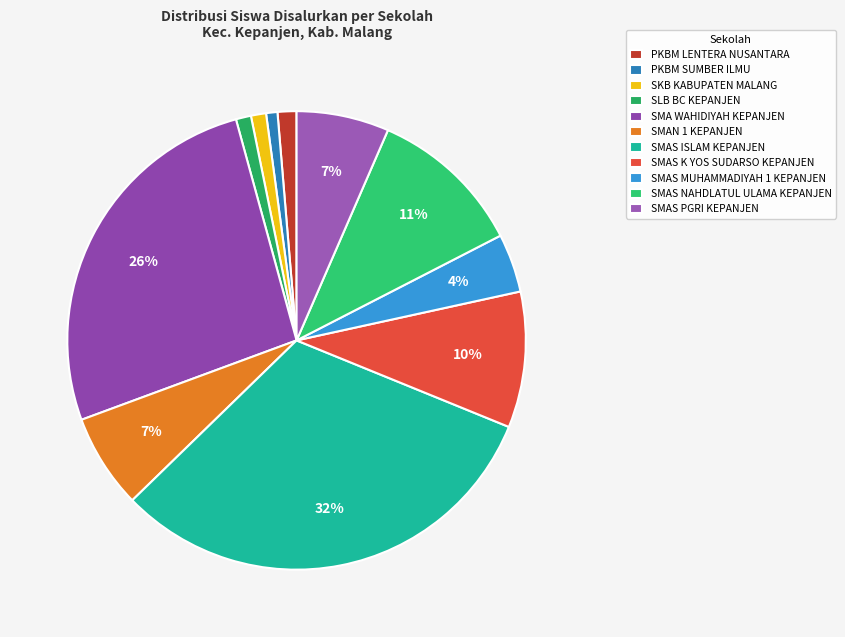

Does any single category account for the majority?

No